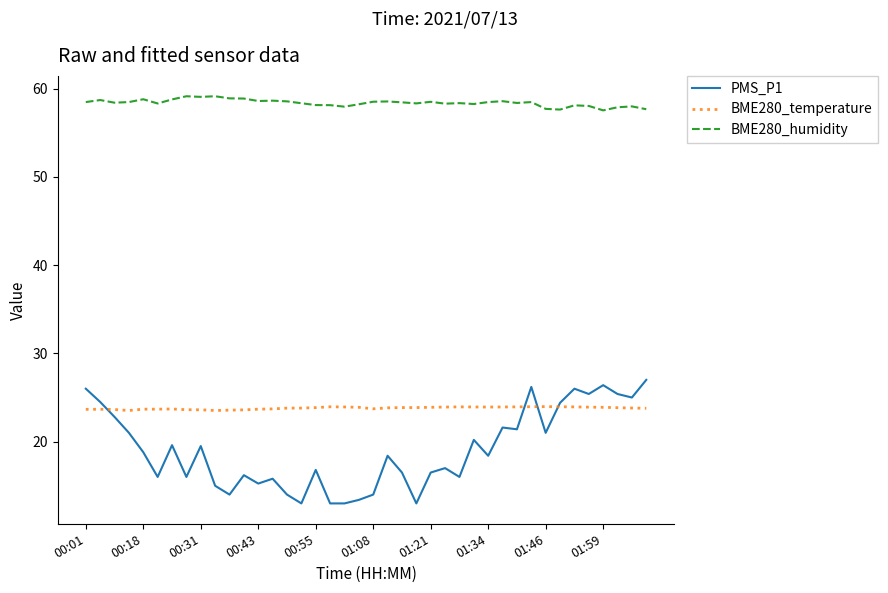

What is the minimum value shown in the chart?

13.0